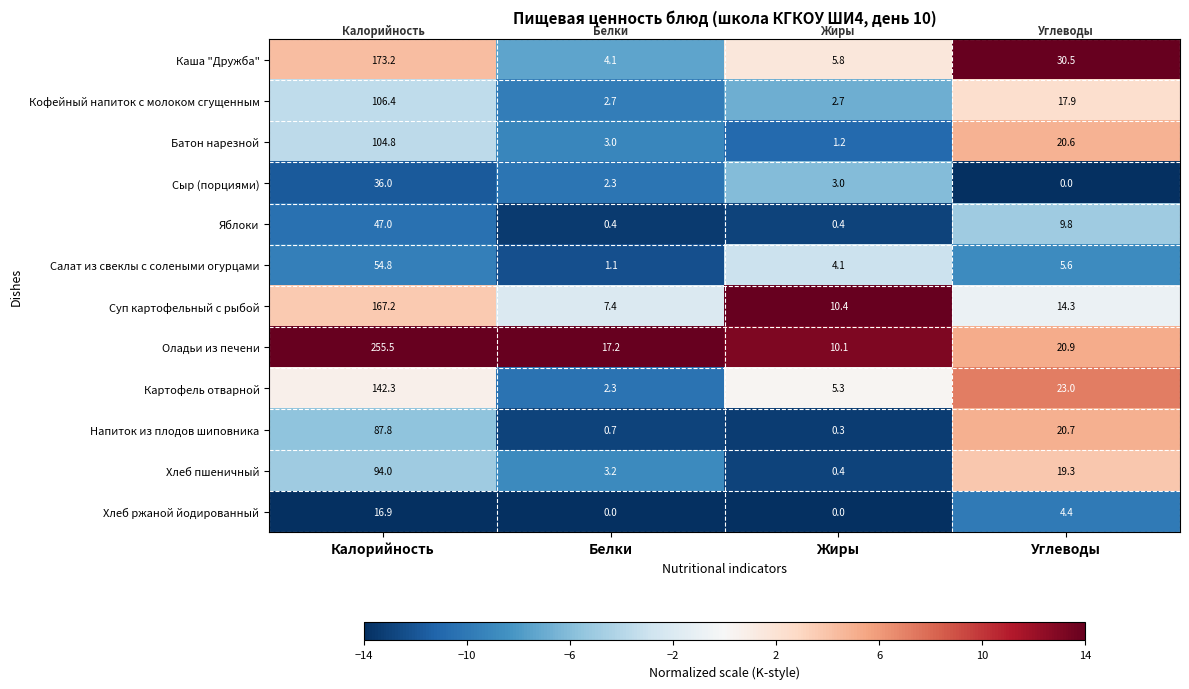

How many categories are shown in the chart?

4